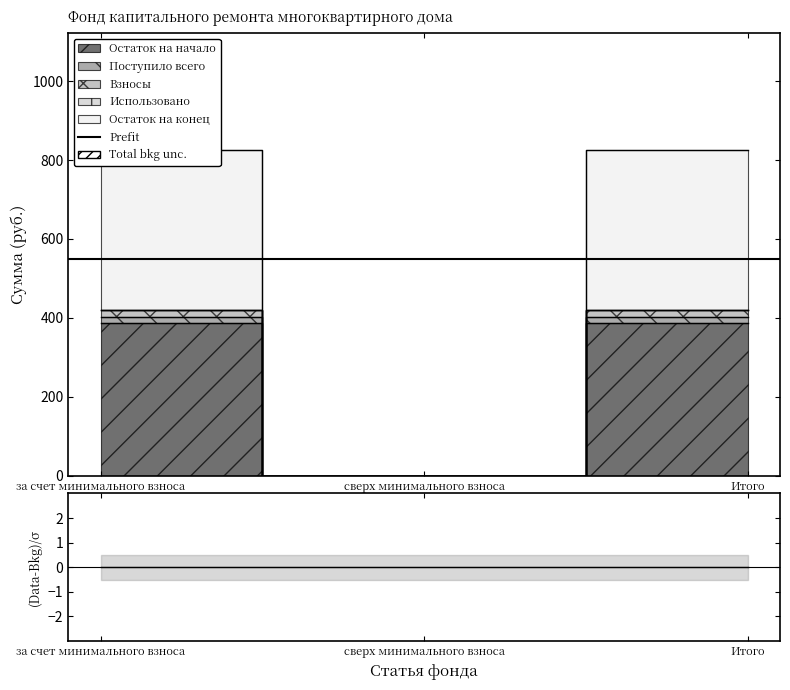

Which series has the widest spread of values?

Остаток на начало